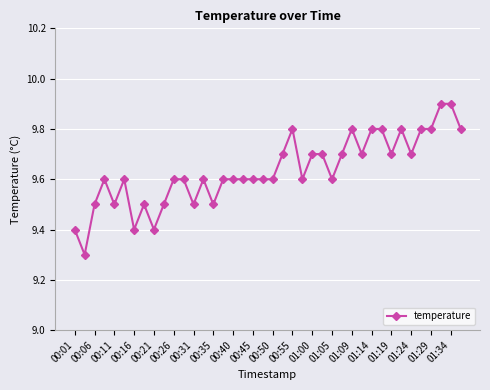

Count the values in the range 9 to 10.

40